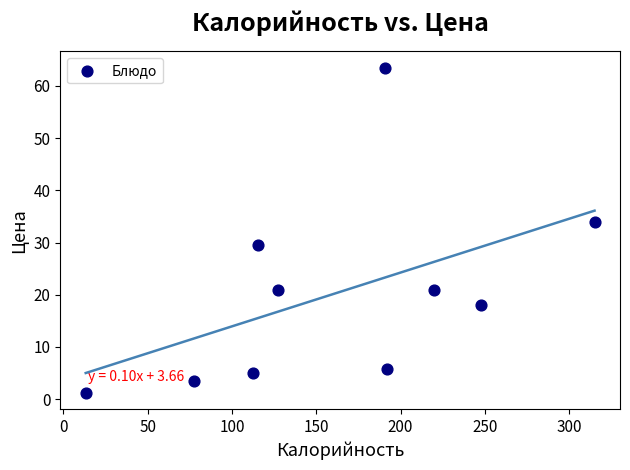

What is the range of X values (max minus min)?

301.9